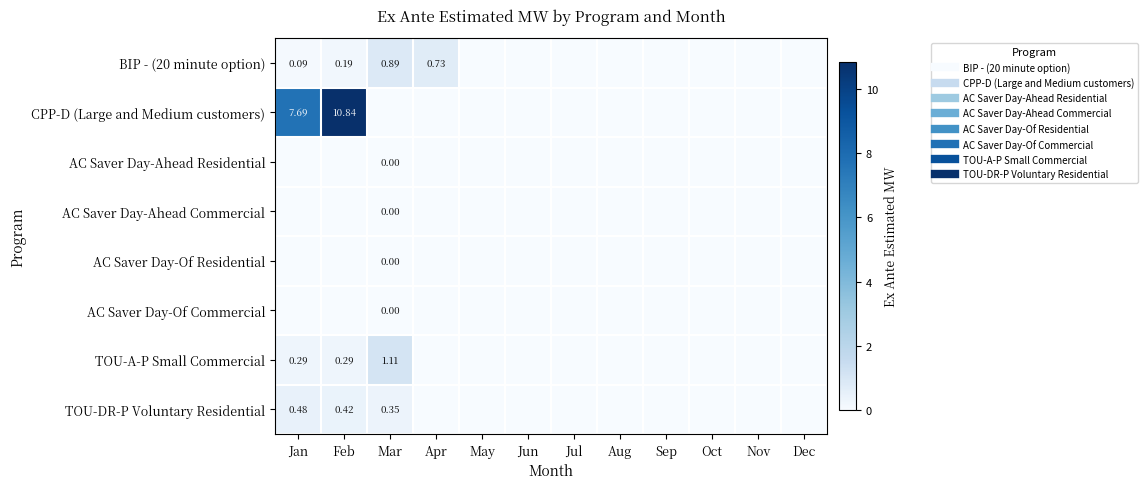

Between Mar and Jul, which series saw the biggest shift?

TOU-A-P Small Commercial